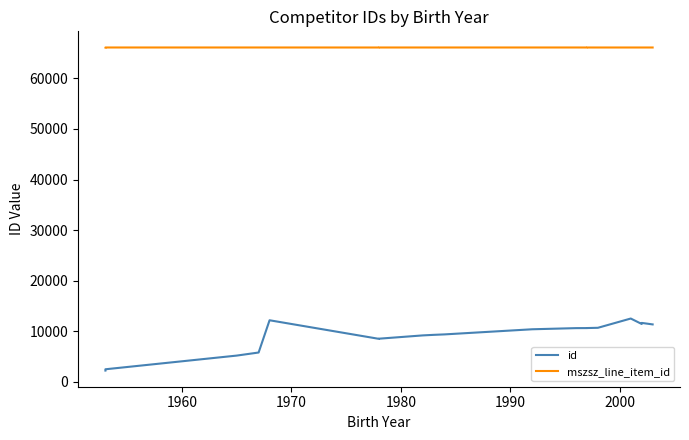

What are all the series names shown in the legend?

id, mszsz_line_item_id